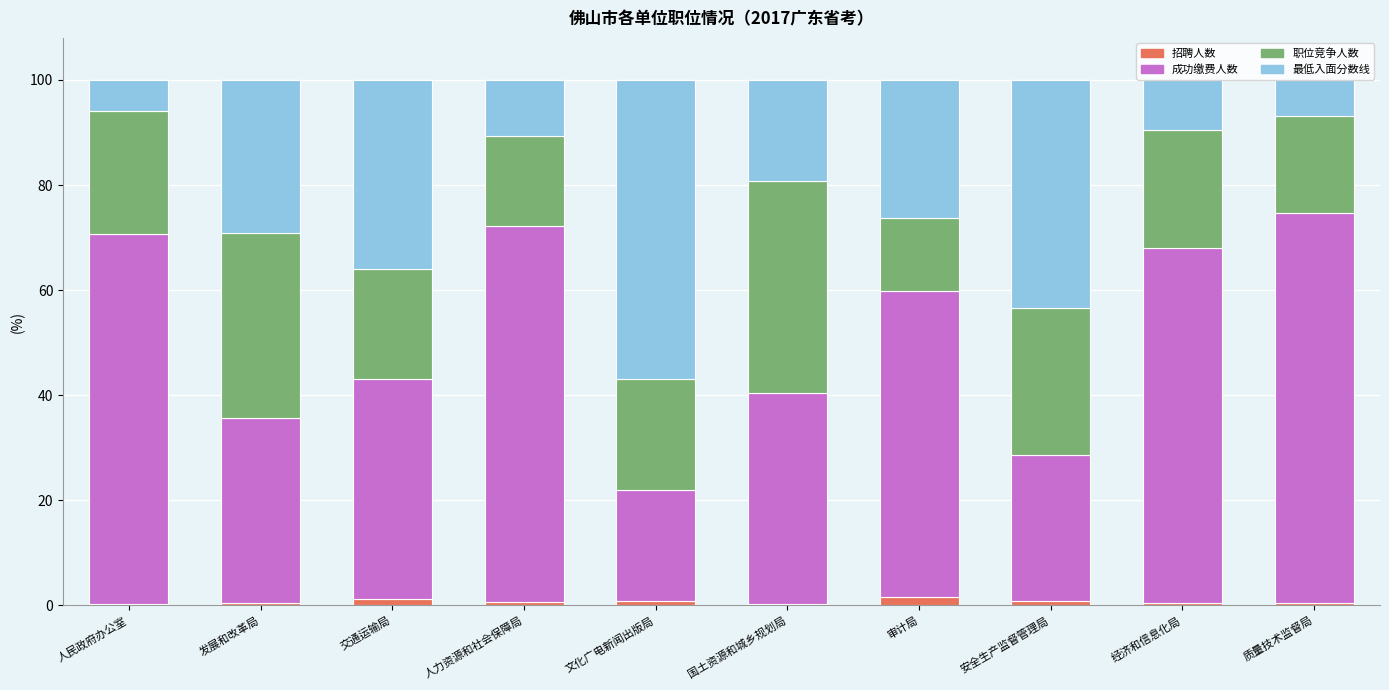

What position from the right is 交通运输局?

8